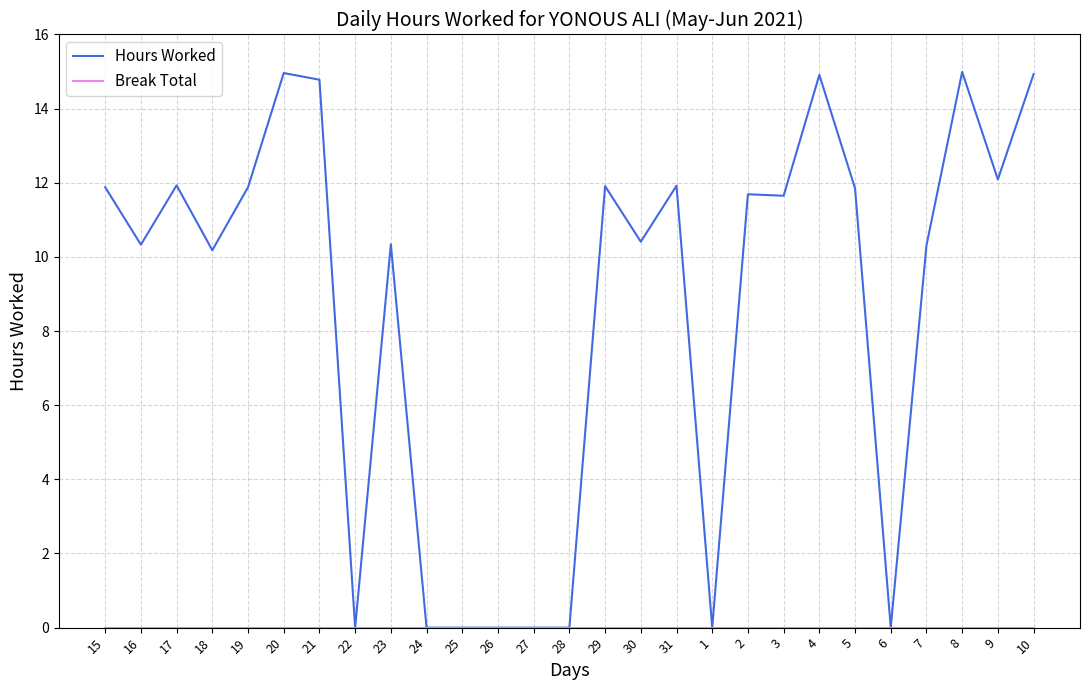

What is the maximum value shown in the chart?

15.0